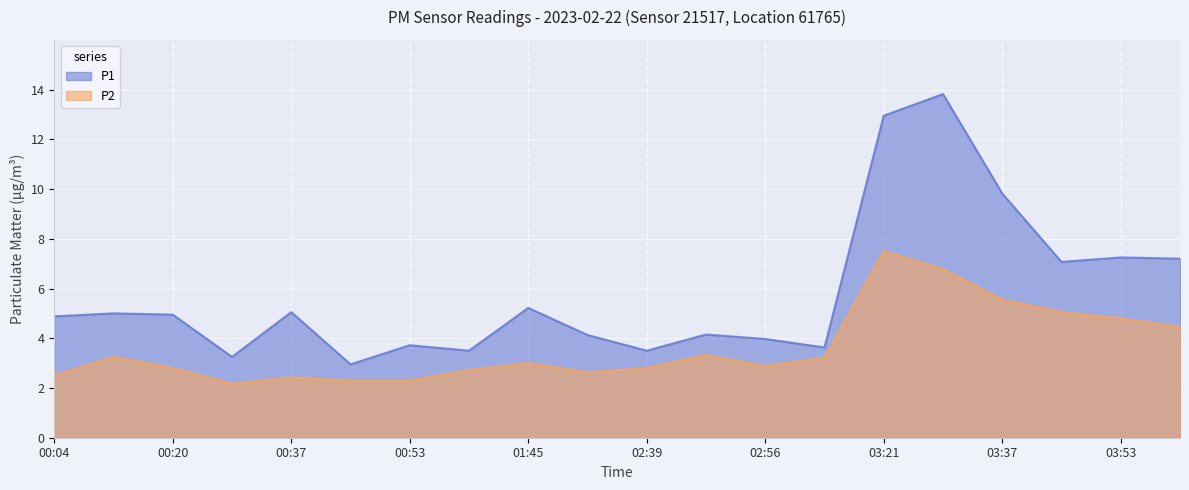

At which category does the chart reach its peak across all series?

15